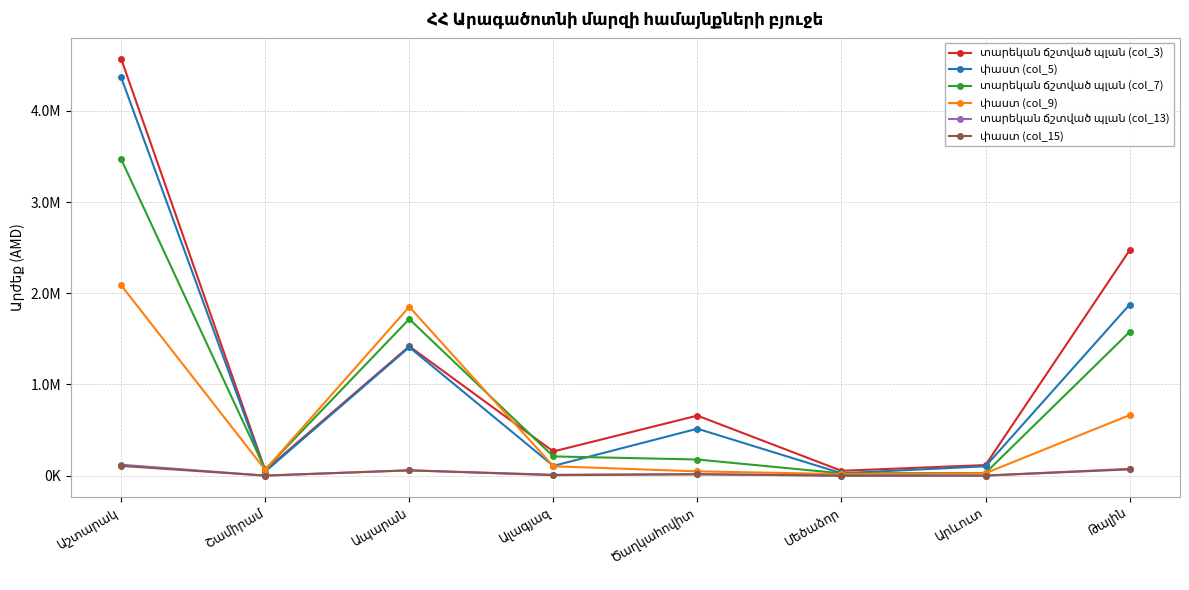

Is this an area chart (filled region under the line)?

No